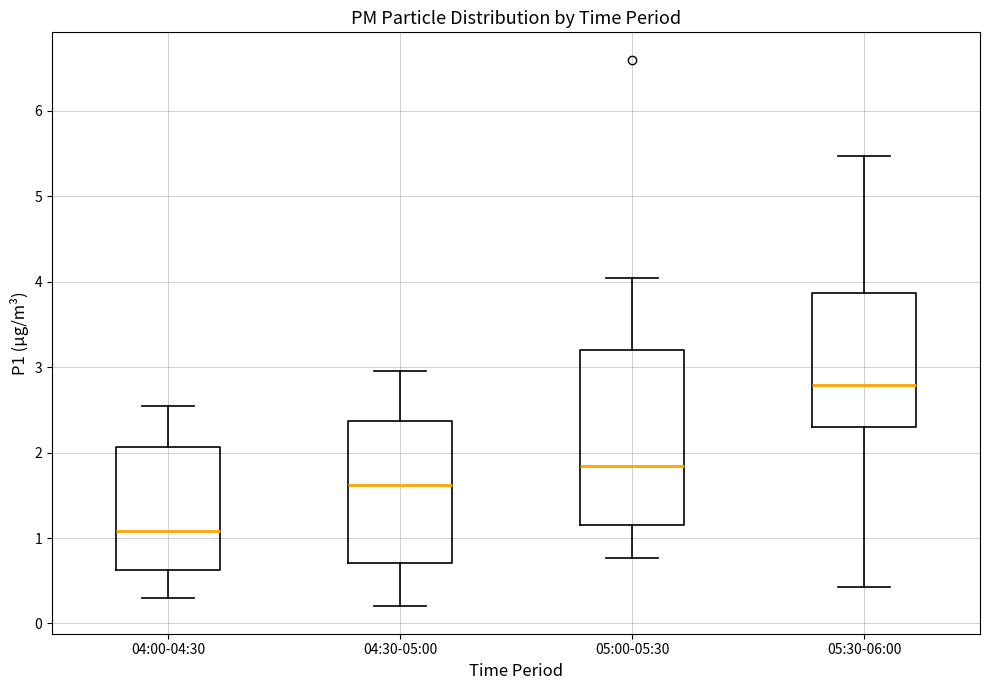

Which box's median line is the highest?

05:30-06:00